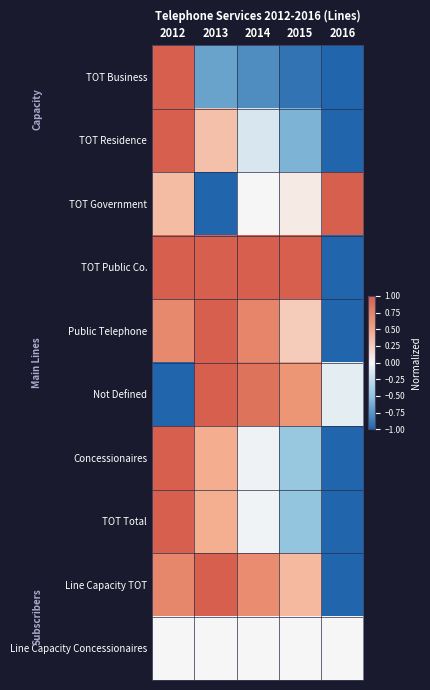

What is the minimum value shown in the chart?

-1.0